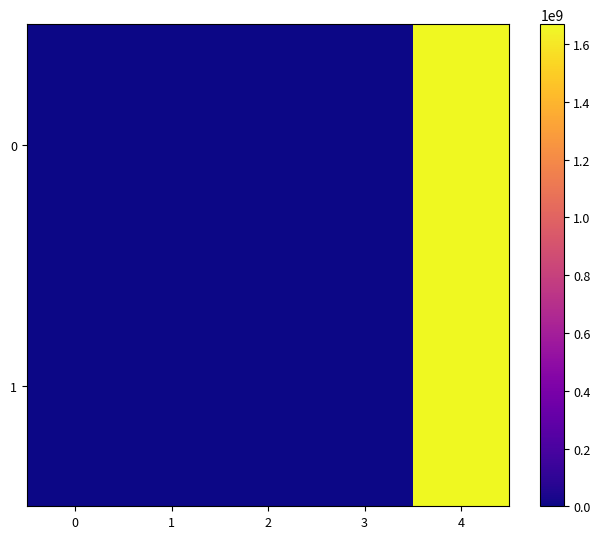

Reading left to right, extract all data points from this chart.

0: 0=-1.0	1=0.0	2=1.0	3=3.0	4=1669395569.0
1: 0=1.0	1=2.0	2=1.0	3=3.0	4=1669322627.0